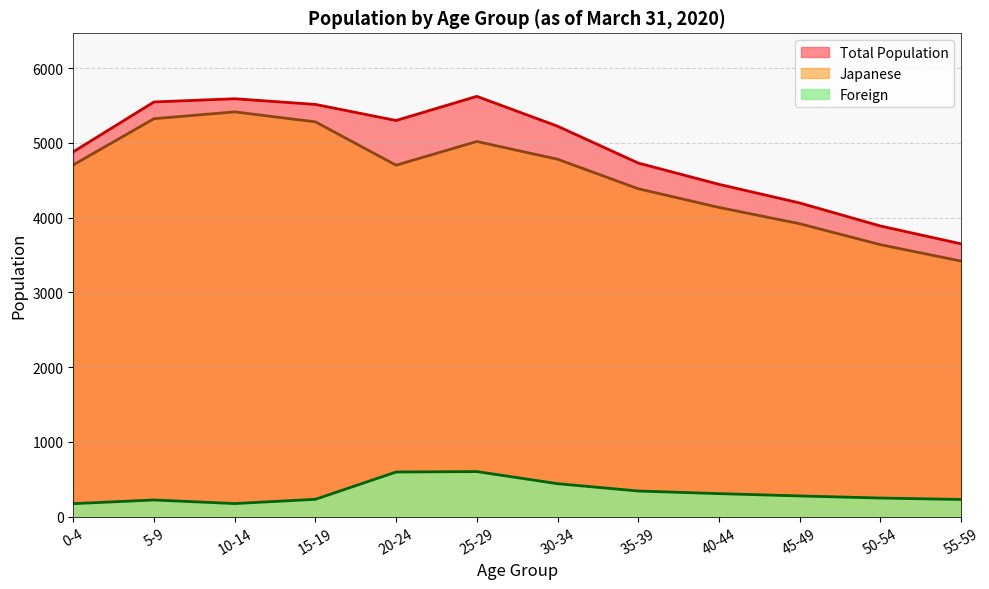

At which category does Total Population reach its first local valley?

20-24